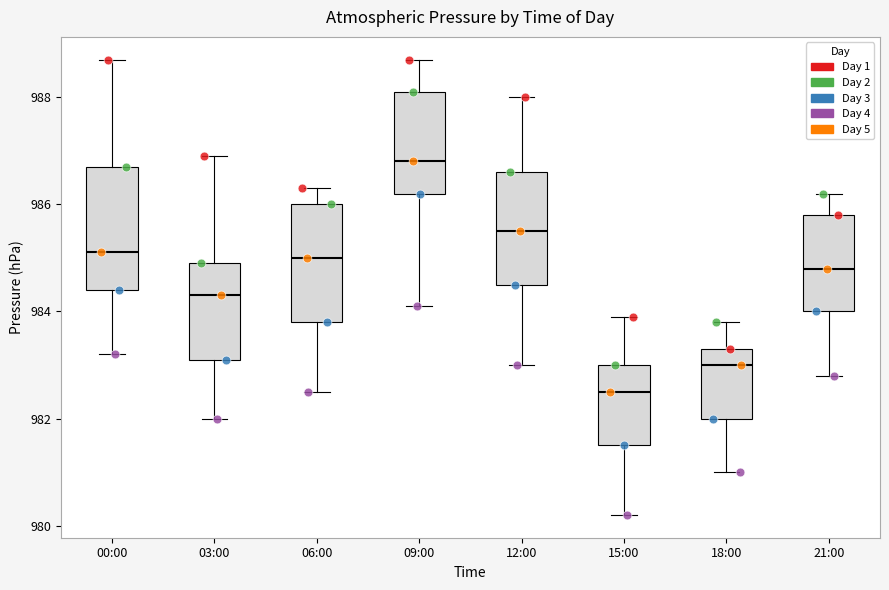

Which box has the highest median line?

09:00